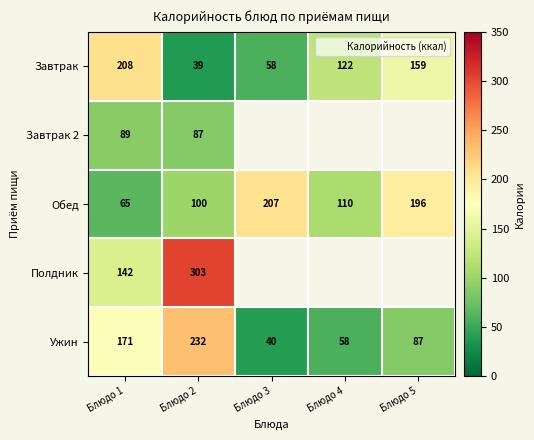

What is the spread (max minus min) of values at Блюдо 2?

264.0